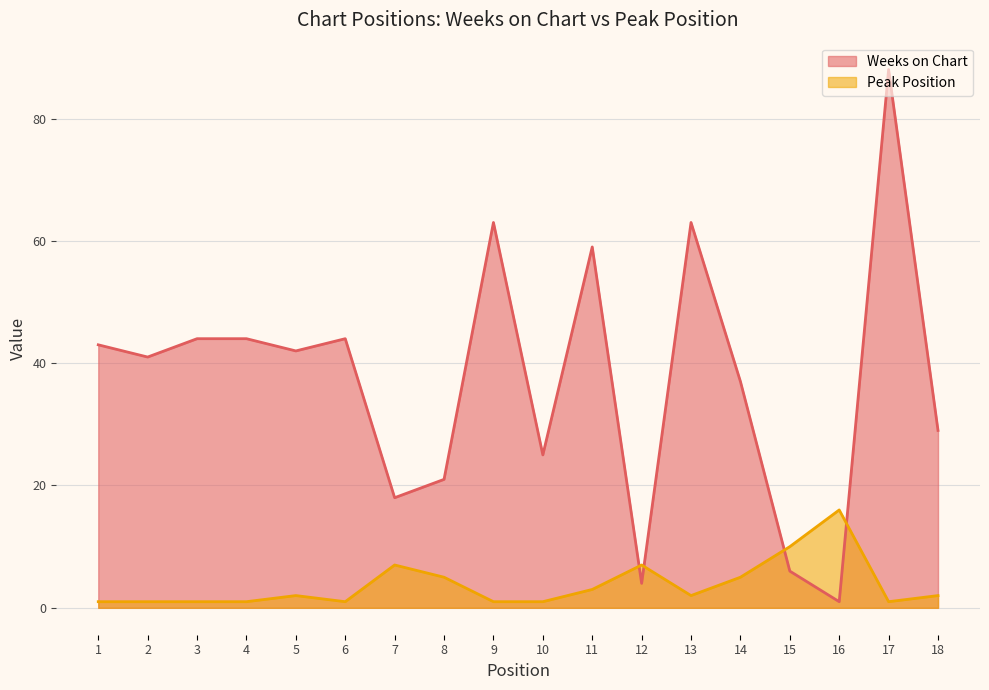

At which category does Peak Position reach its first local valley?

6